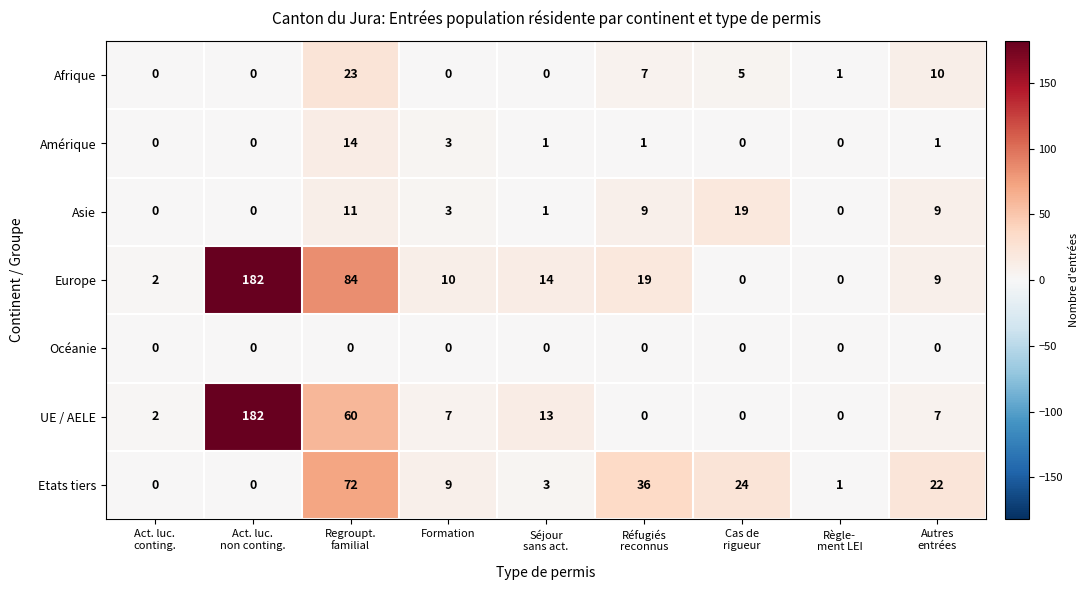

Which series has the largest total across all categories?

Europe